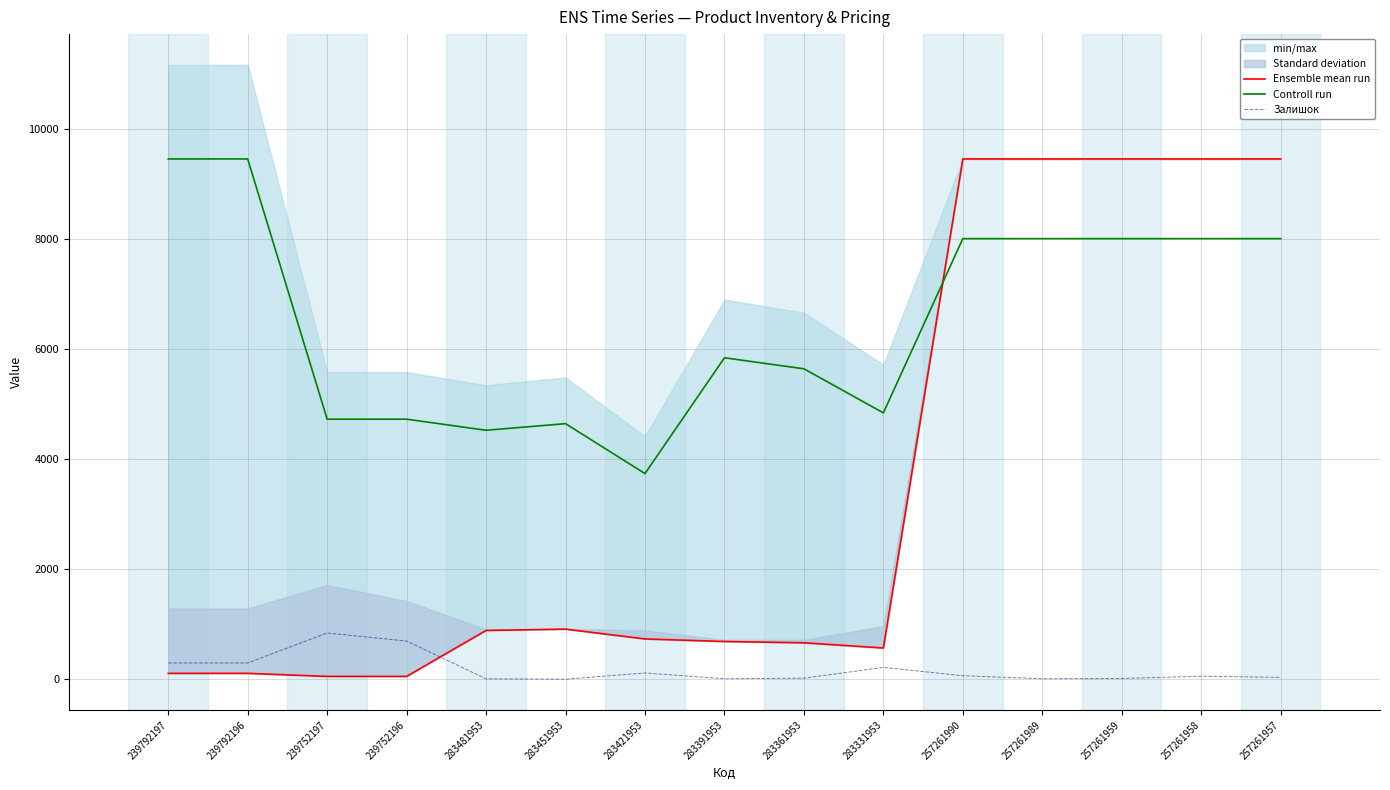

Is the value of Залишок at 283331953 greater than the value of Controll run at 257261959?

No